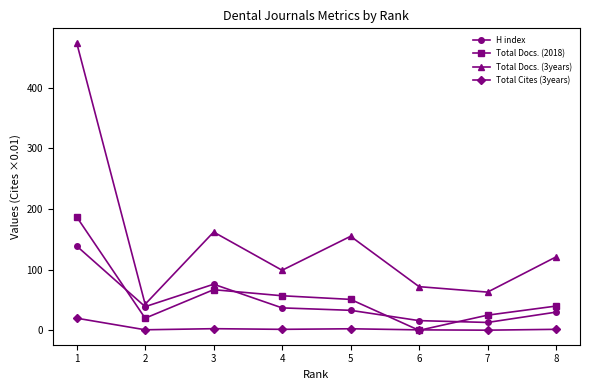

Which series has the largest total across all categories?

Total Docs. (3years)